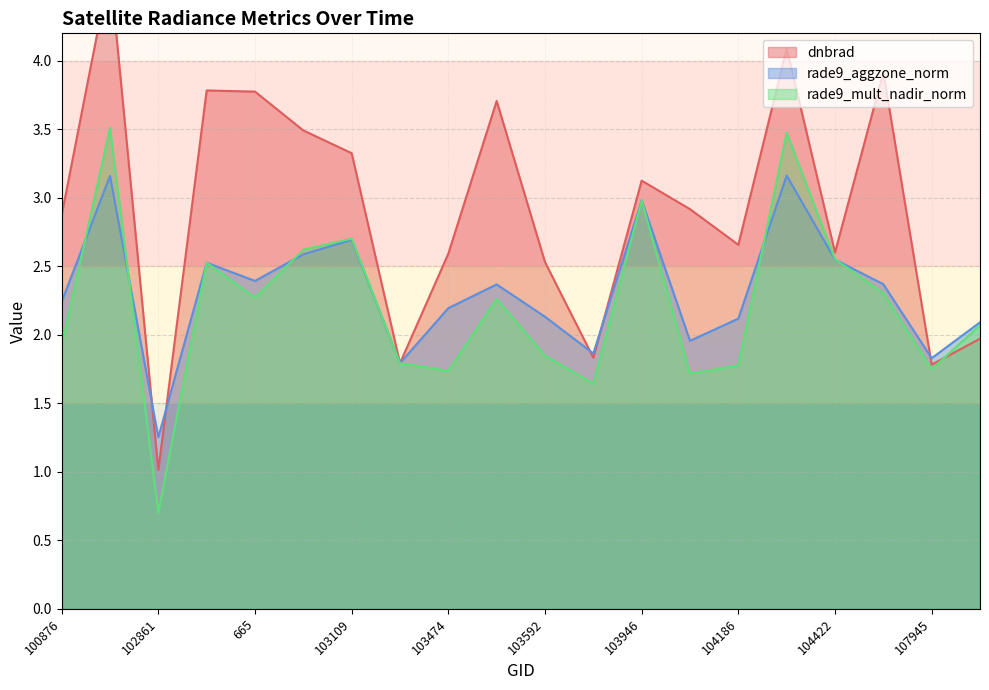

Reading left to right, what are all the values shown in this chart?

dnbrad: 100876=2.9	101003=4.7	102861=1.0	647=3.8	665=3.8	102989=3.5	103109=3.3	103227=1.8	103474=2.6	103583=3.7	103592=2.5	926=1.8	103946=3.1	1070=2.9	104186=2.7	104304=4.1	104422=2.6	1700=3.9	107945=1.8	1835=2.0
rade9_aggzone_norm: 100876=2.2	101003=3.2	102861=1.3	647=2.5	665=2.4	102989=2.6	103109=2.7	103227=1.8	103474=2.2	103583=2.4	103592=2.1	926=1.9	103946=3.0	1070=2.0	104186=2.1	104304=3.2	104422=2.5	1700=2.4	107945=1.8	1835=2.1
rade9_mult_nadir_norm: 100876=1.9	101003=3.5	102861=0.7	647=2.5	665=2.3	102989=2.6	103109=2.7	103227=1.8	103474=1.7	103583=2.3	103592=1.8	926=1.6	103946=3.0	1070=1.7	104186=1.8	104304=3.5	104422=2.6	1700=2.3	107945=1.7	1835=2.1